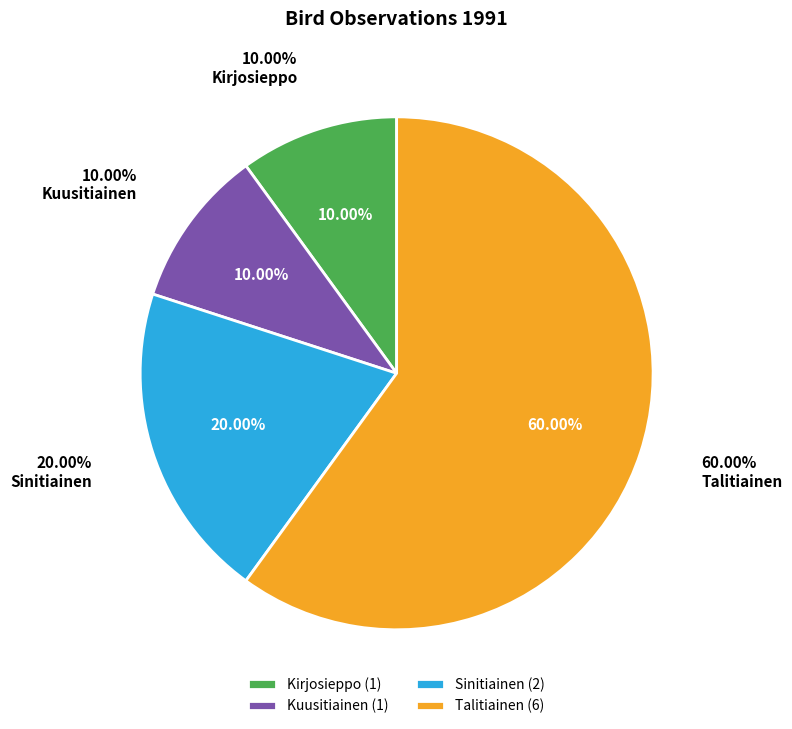

What is the largest slice in the pie chart?

Talitiainen